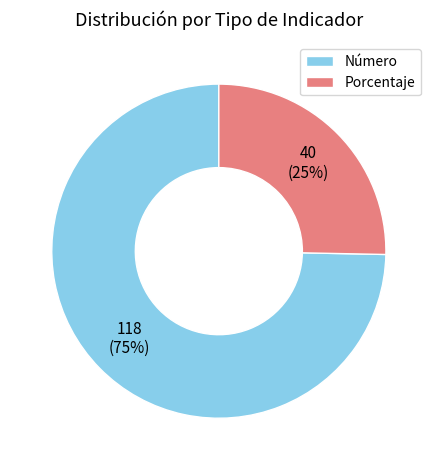

Is the sum of Porcentaje and Número greater than half?

Yes